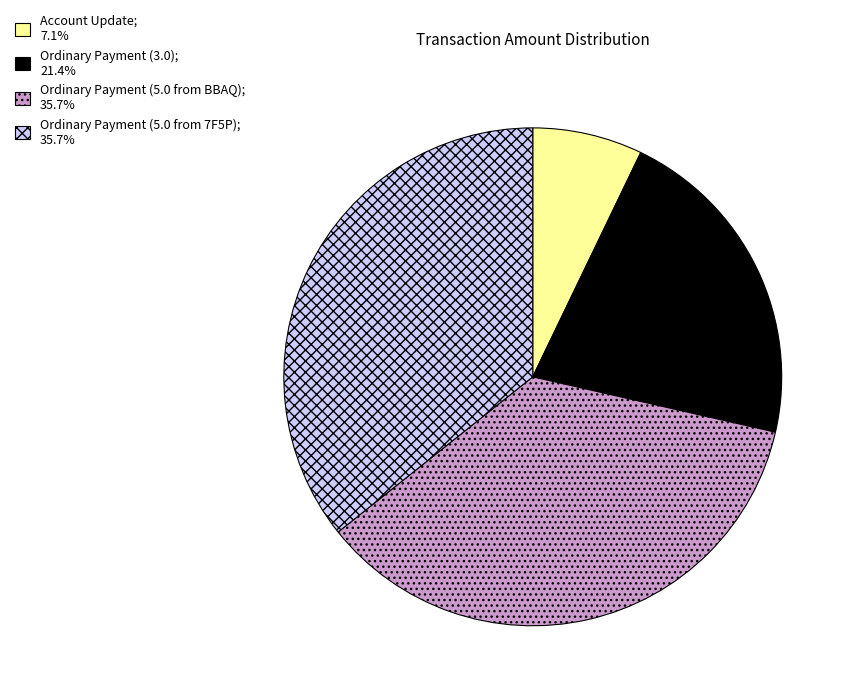

Which category has the smallest portion of the pie?

Account Update